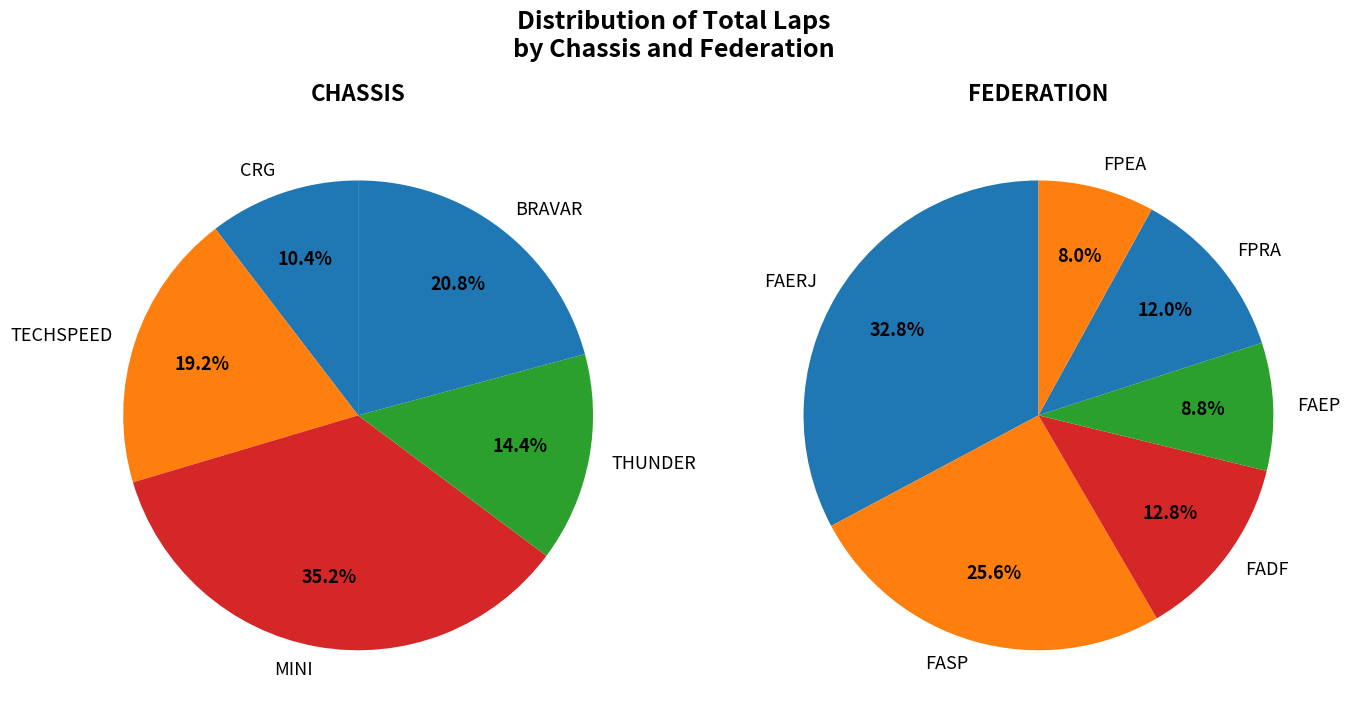

Is there any slice that represents more than half of the pie?

No